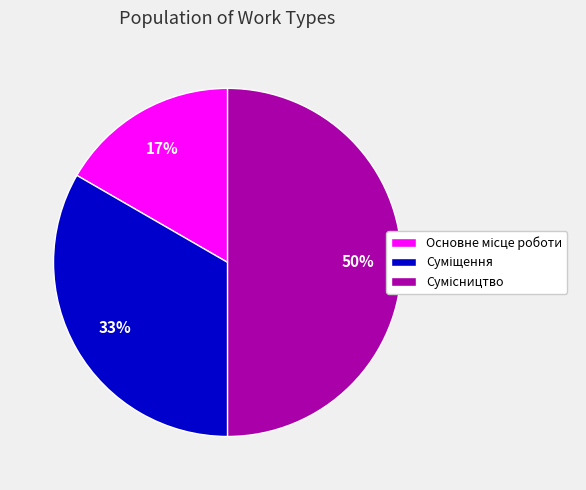

To the nearest percent, what is the difference between the largest and smallest slice percentages?

33%